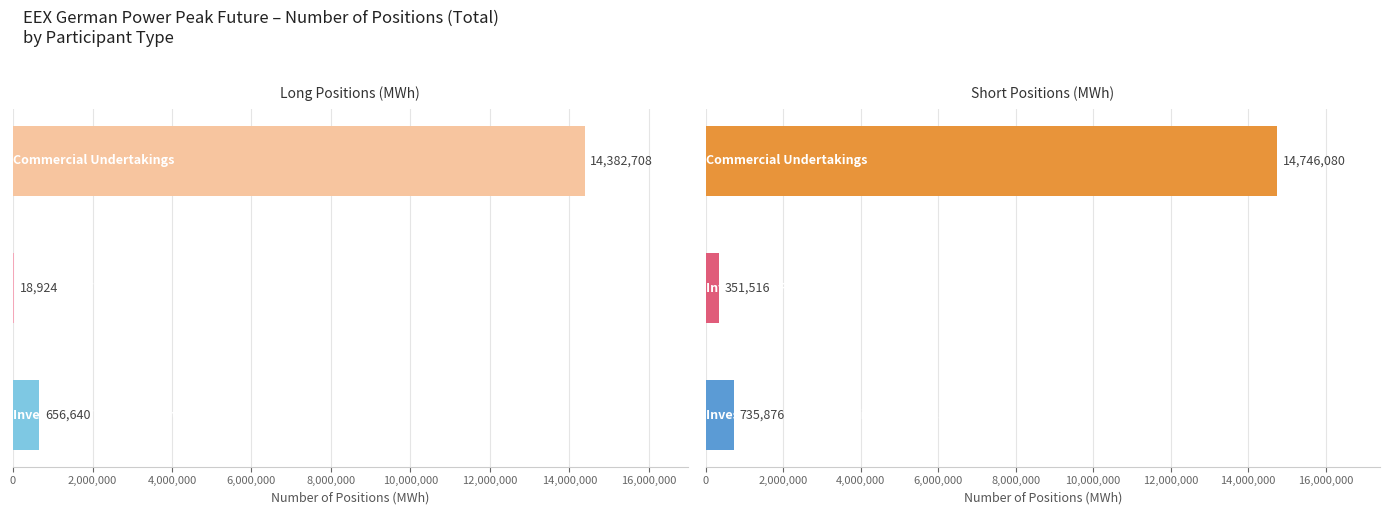

List the series in order of their overall mean, highest first.

Short Positions (MWh), Long Positions (MWh)